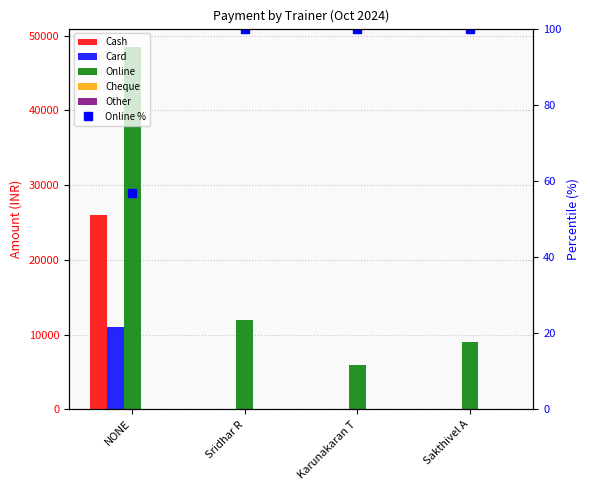

Is the value of Online at Sridhar R greater than the value of Card at Karunakaran T?

Yes